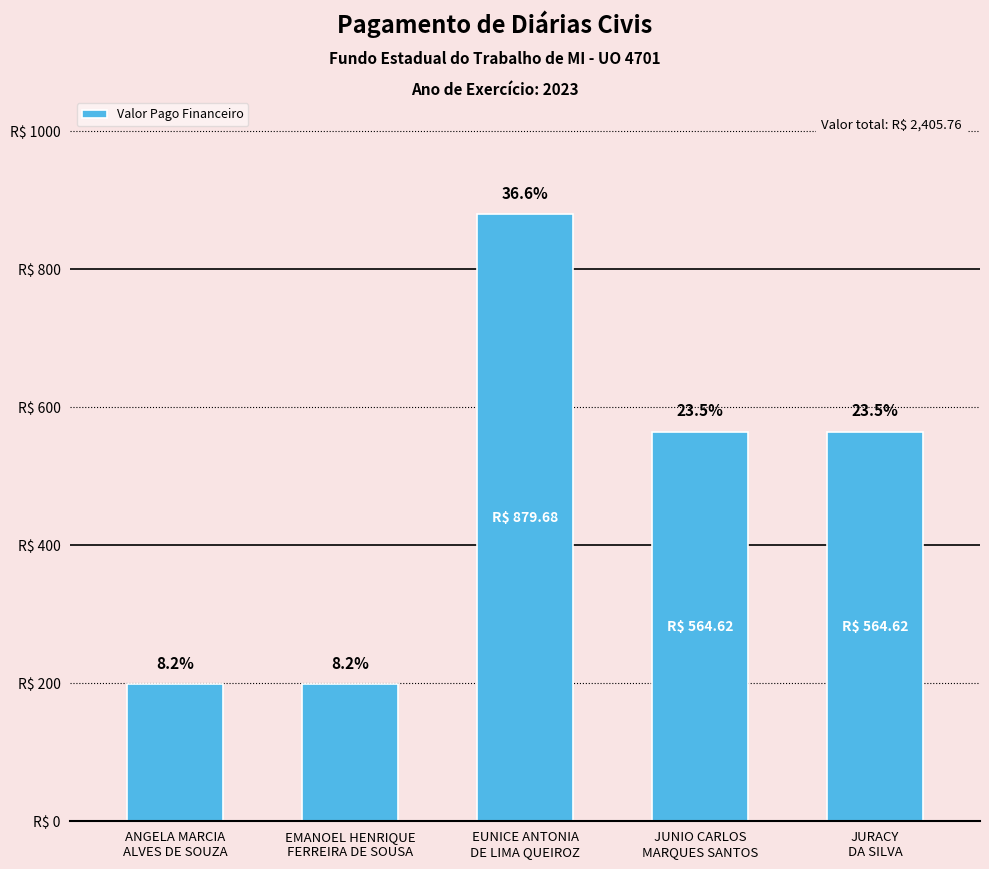

Are the bars horizontal?

No